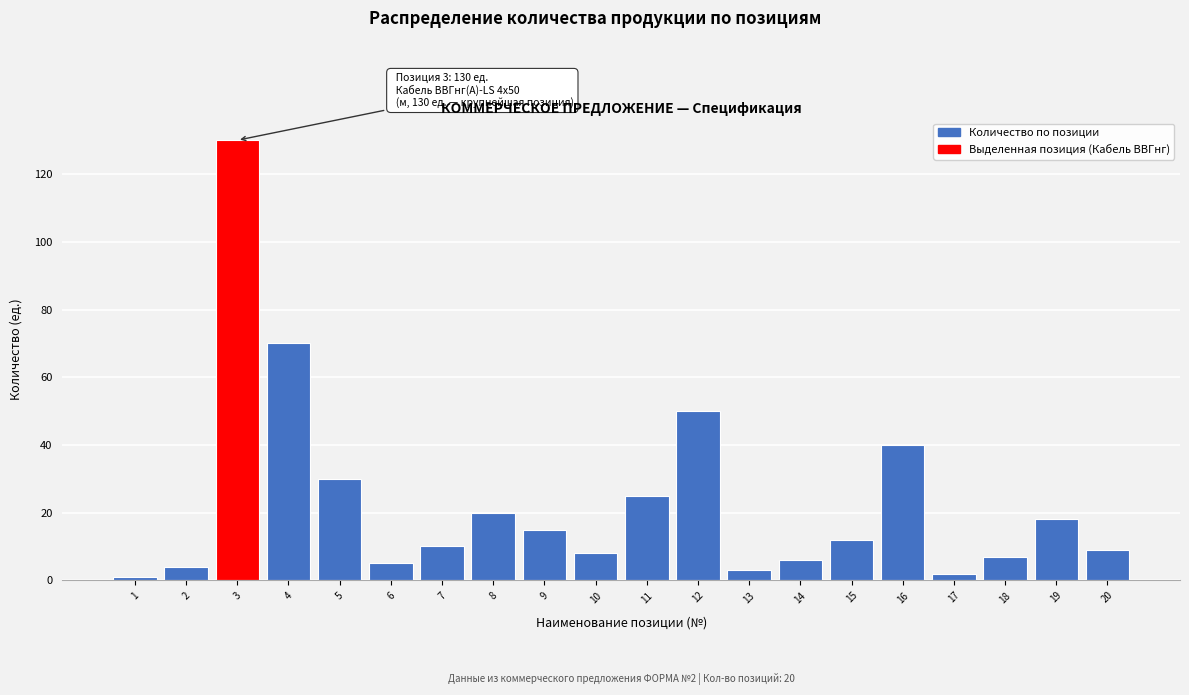

Reading left to right, what are all the values shown in this chart?

1=1	2=4	3=130	4=70	5=30	6=5	7=10	8=20	9=15	10=8	11=25	12=50	13=3	14=6	15=12	16=40	17=2	18=7	19=18	20=9